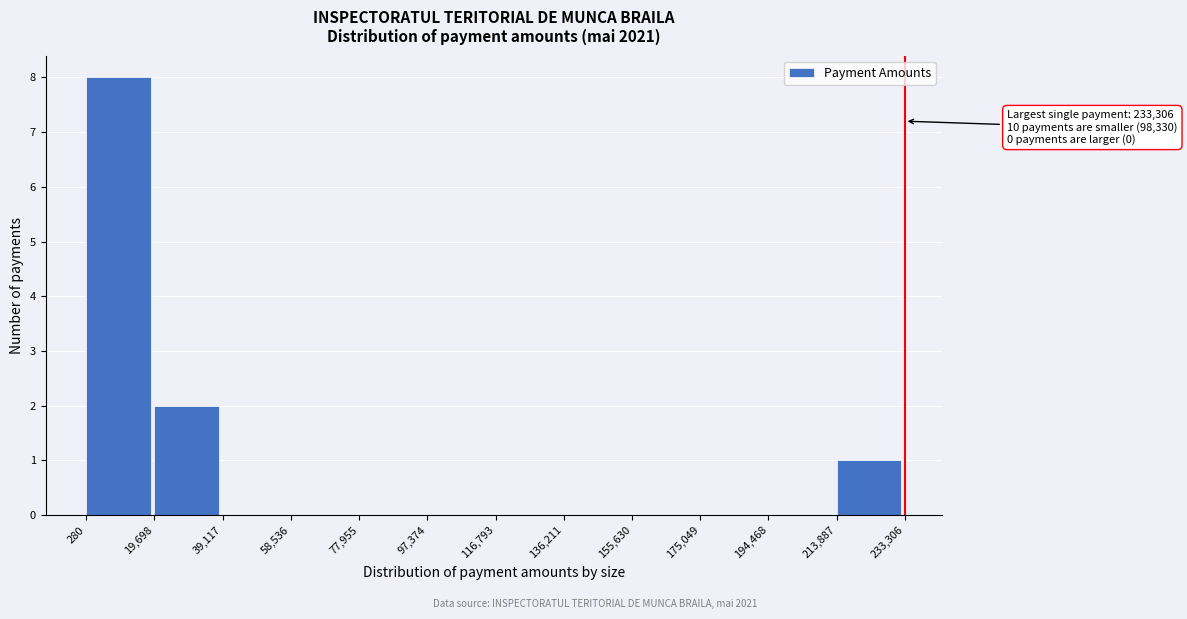

Over which range of the x-axis is the bar tallest?

280 to 19,698